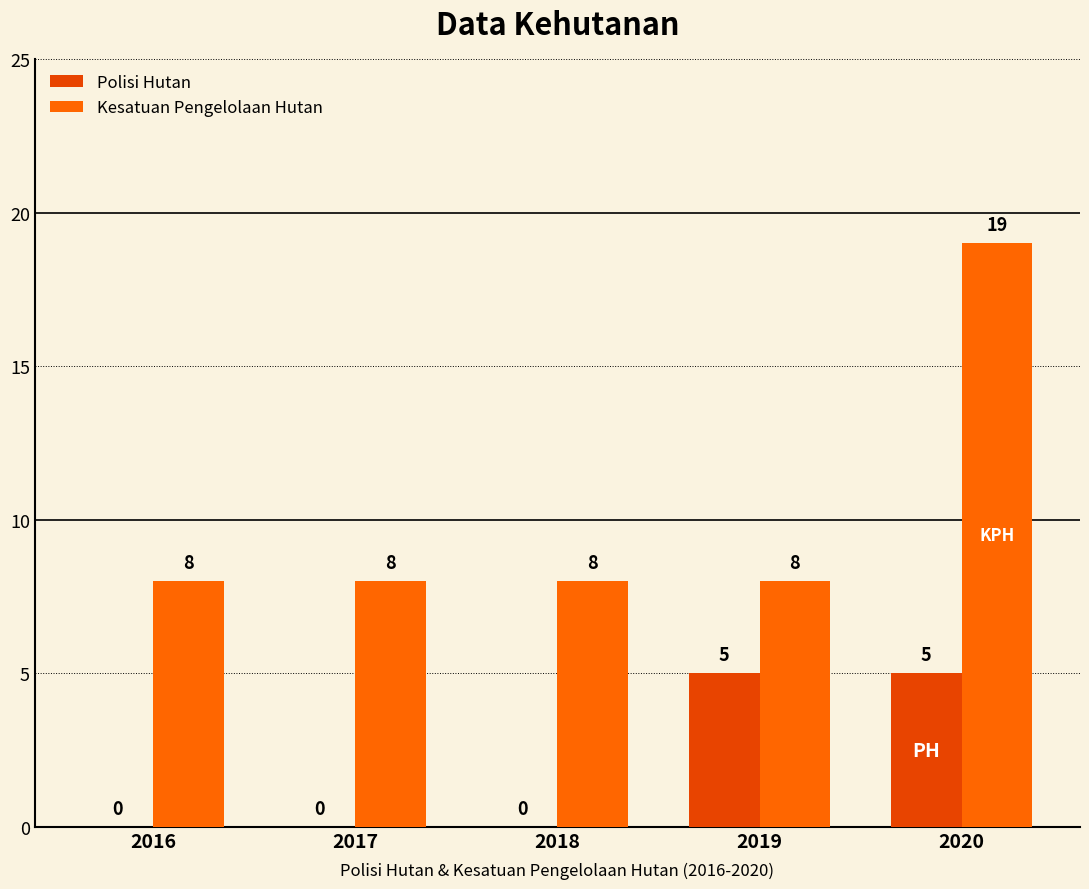

What is the average value of the Kesatuan Pengelolaan Hutan series?

10